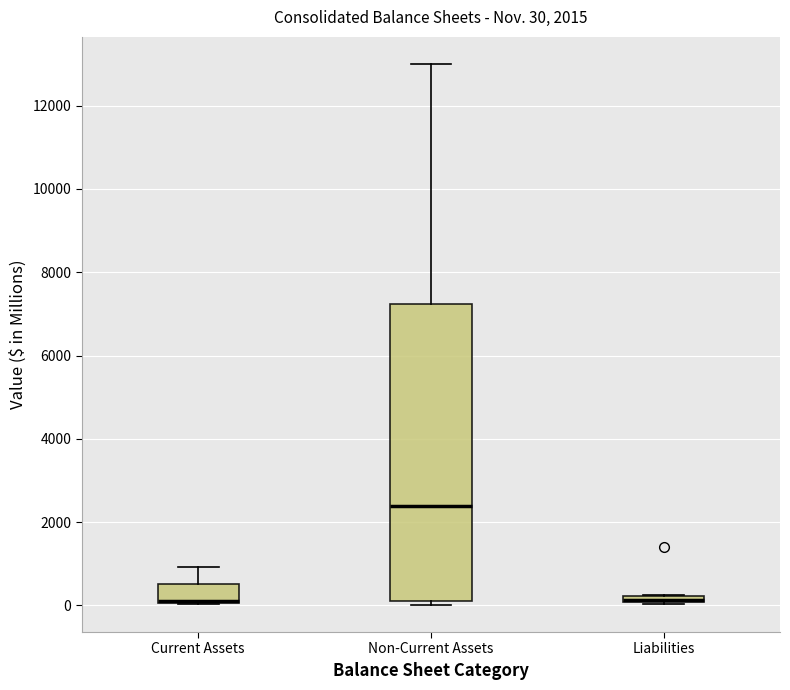

Which box is the tallest, from its lower edge to its upper edge?

Non-Current Assets